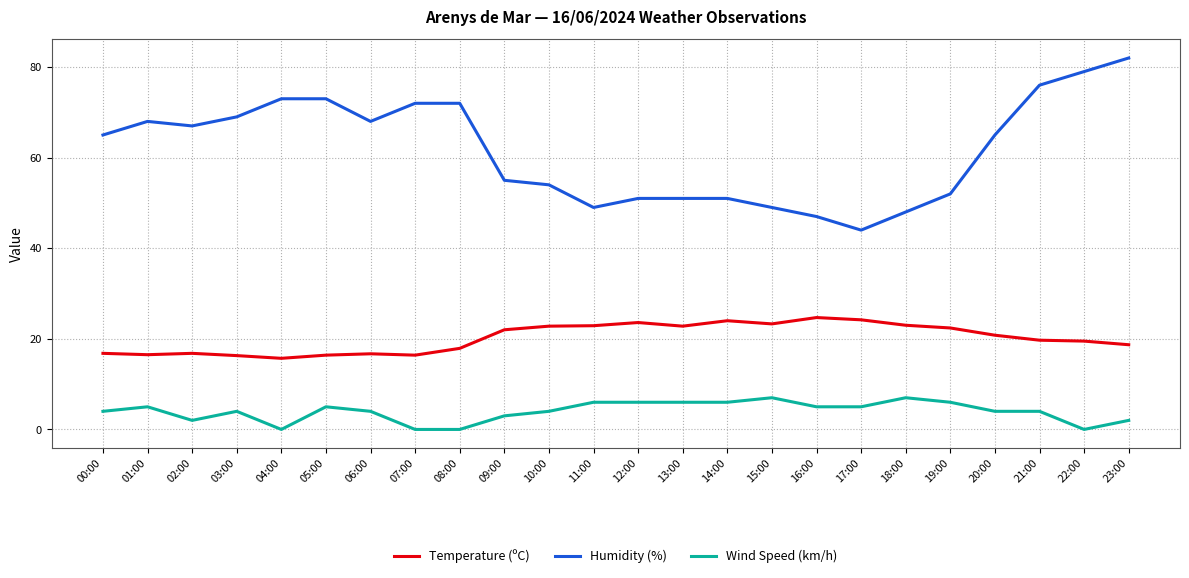

What is the maximum value for Temperature (ºC)?

24.7